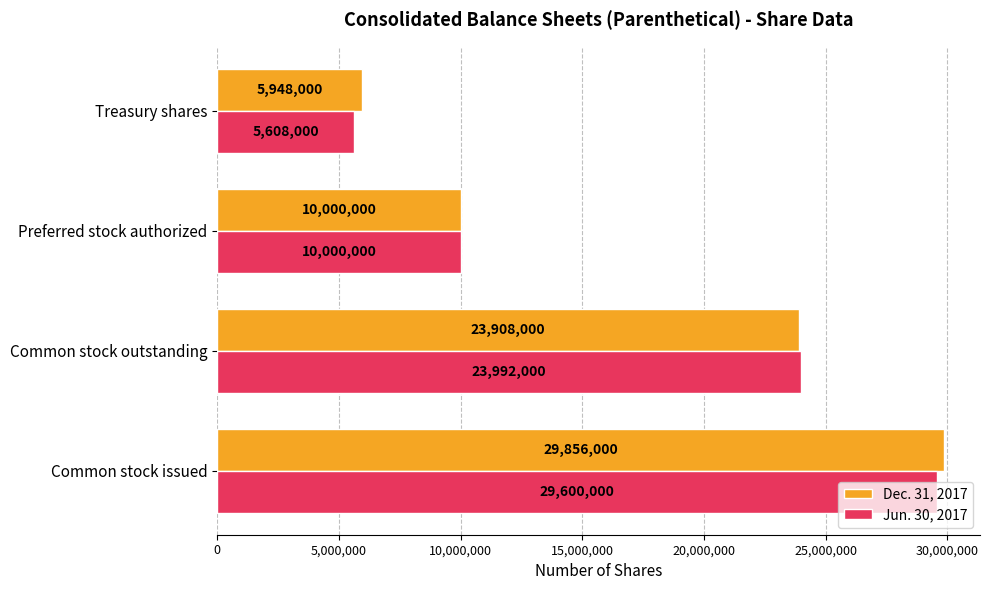

Rank the series at Common stock issued from highest to lowest value.

Dec. 31, 2017, Jun. 30, 2017